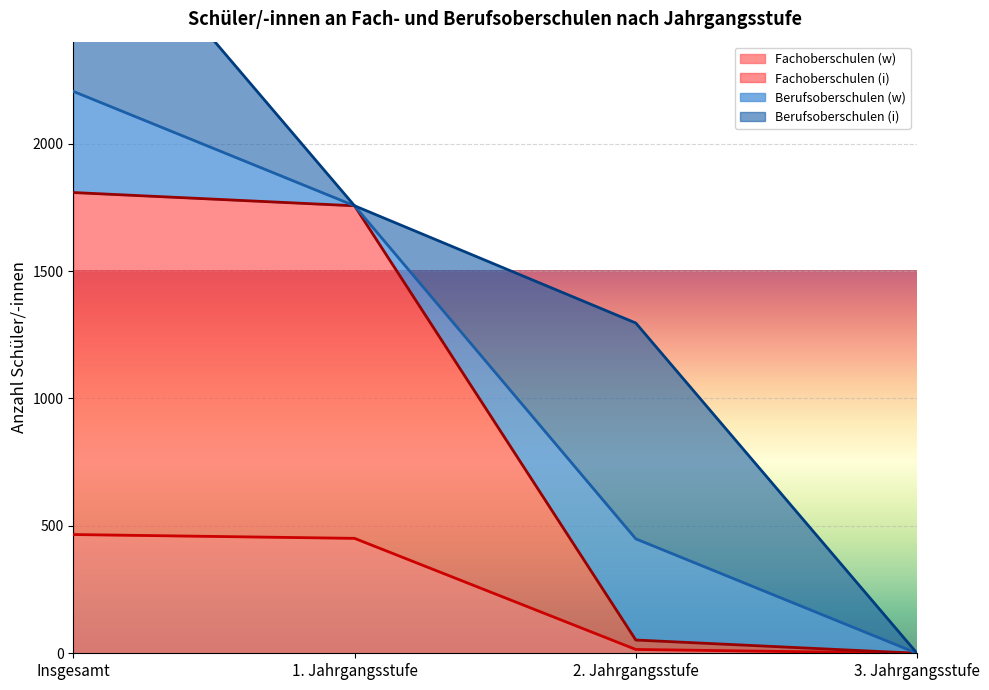

Which series has the largest range (max minus min)?

Fachoberschulen (i)